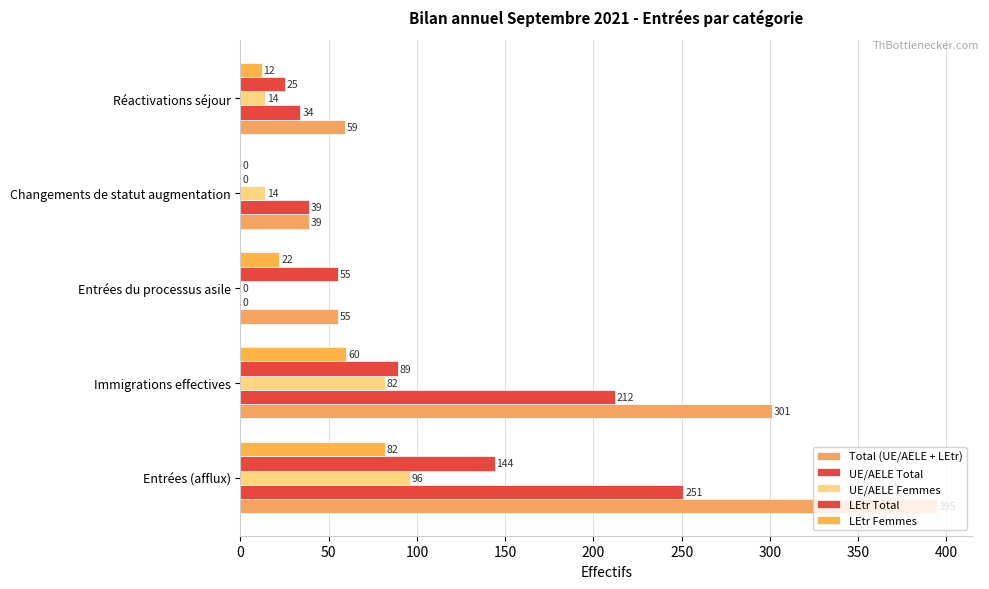

How many series are shown in this chart?

5